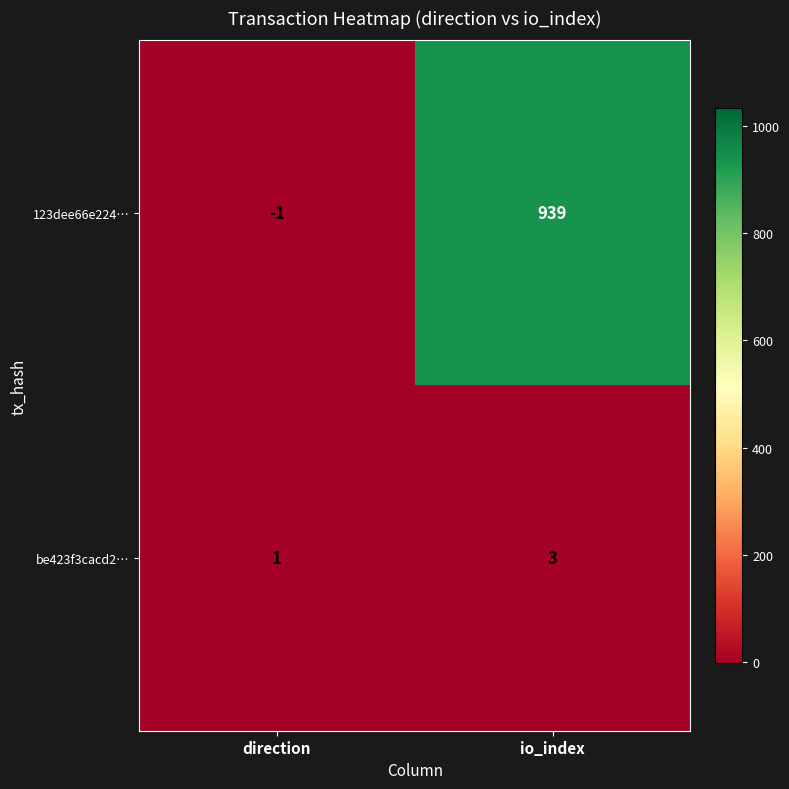

Which series has the largest total across all categories?

123dee66e224…